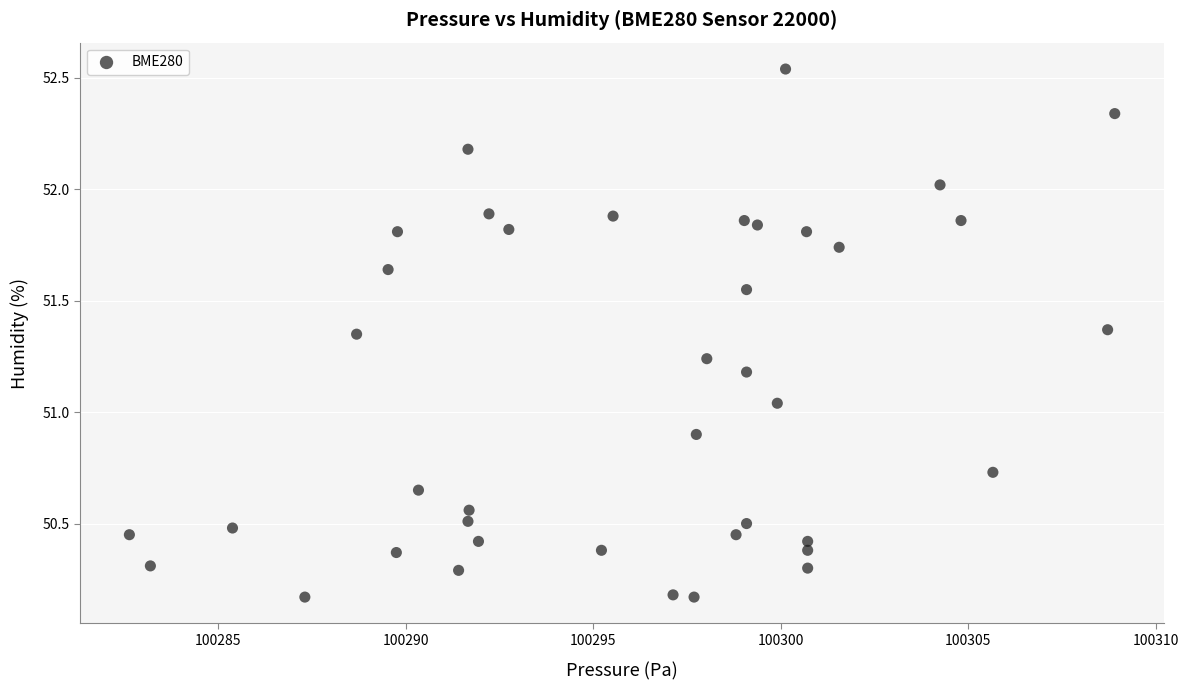

What is the range of X values (max minus min)?

26.3